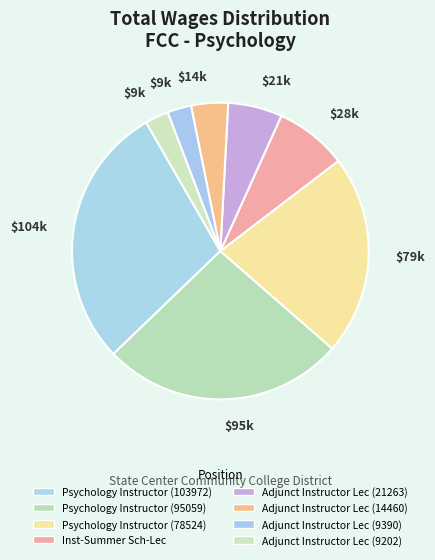

How many segments does this pie chart have?

8